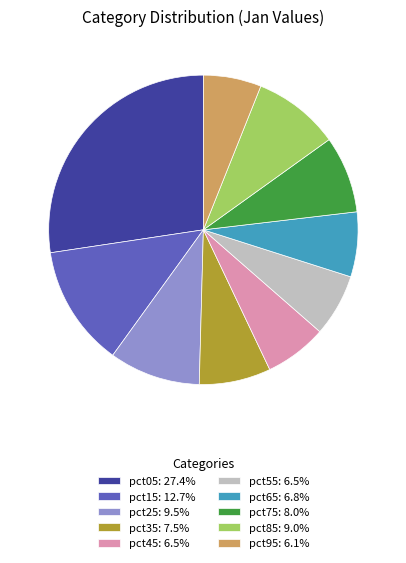

Which has a higher value, pct75 or pct65?

pct75